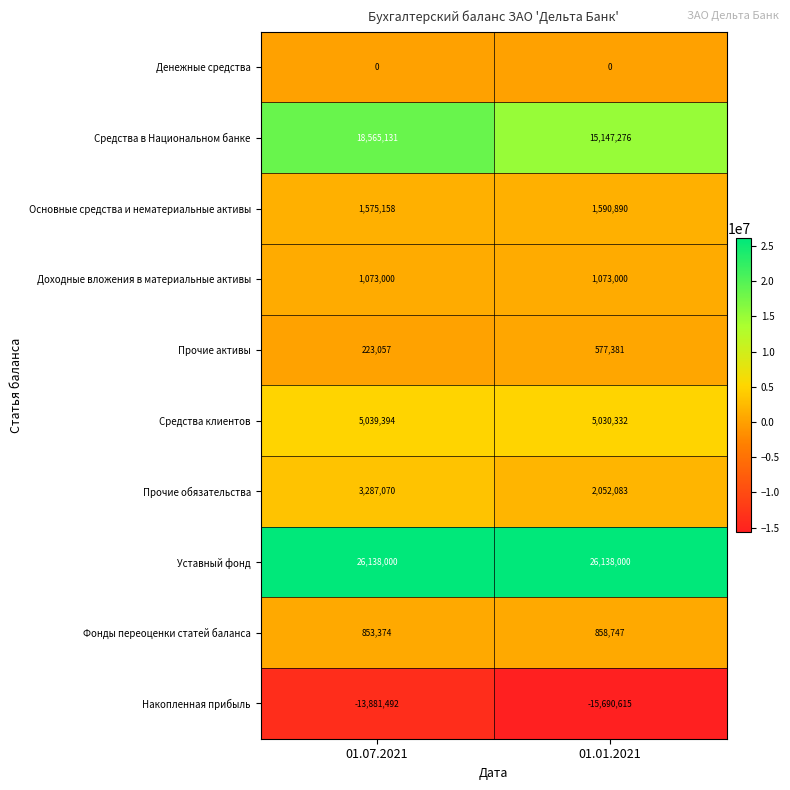

Between 01.07.2021 and 01.01.2021, which series saw the biggest shift?

Средства в Национальном банке